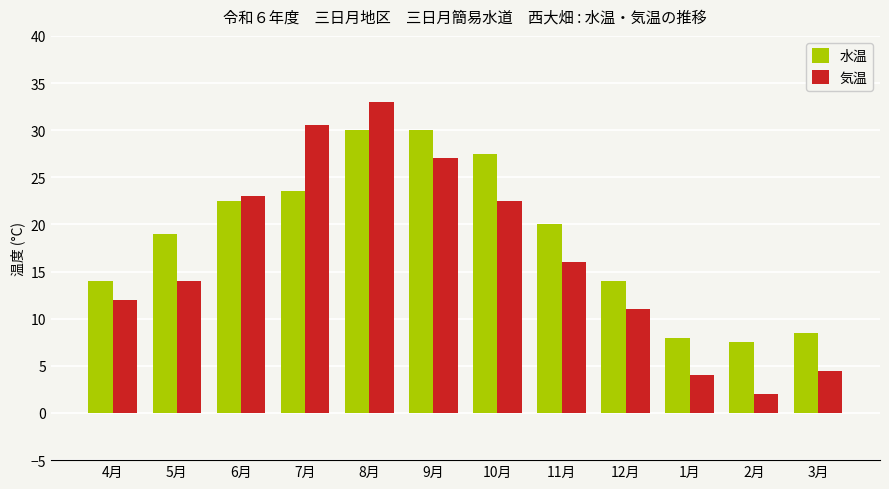

How many data points does each series have?

12